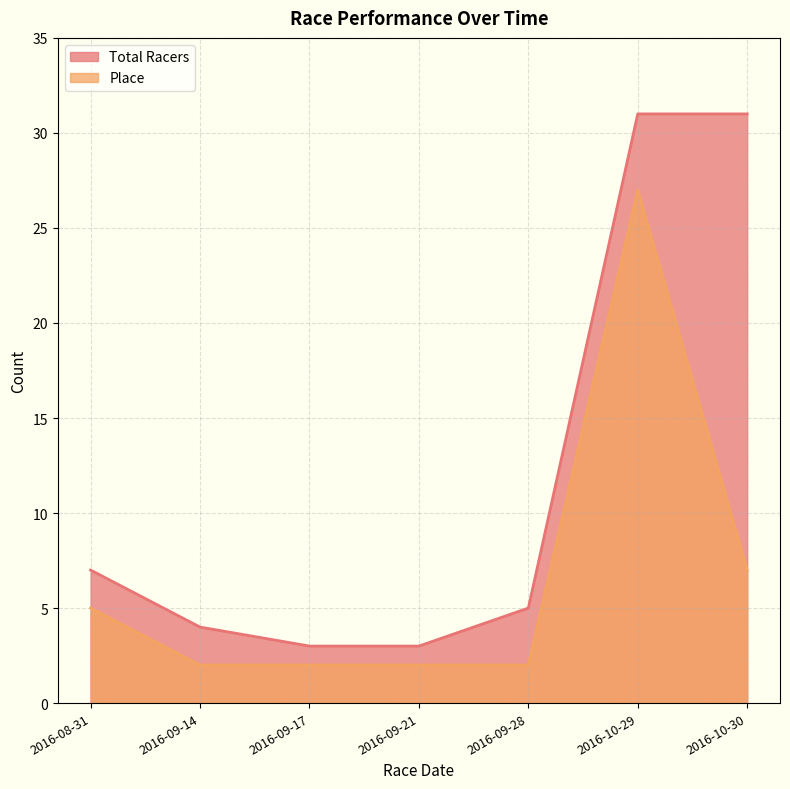

How many data points in Place are above 2?

3